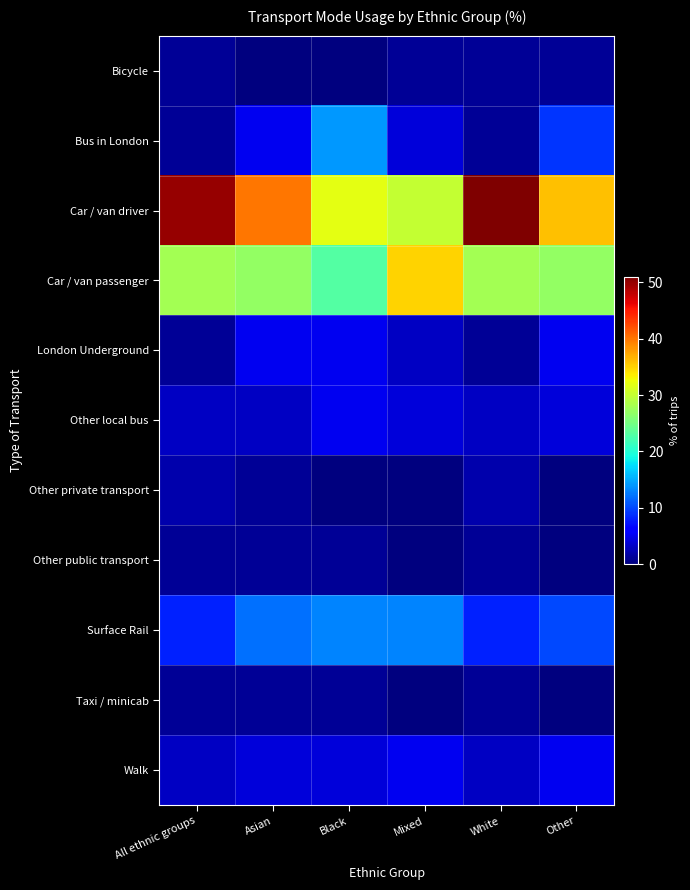

Rank the series at White from highest to lowest value.

Car / van driver, Car / van passenger, Surface Rail, Other local bus, Walk, Other private transport, Bicycle, Bus in London, London Underground, Other public transport, Taxi / minicab